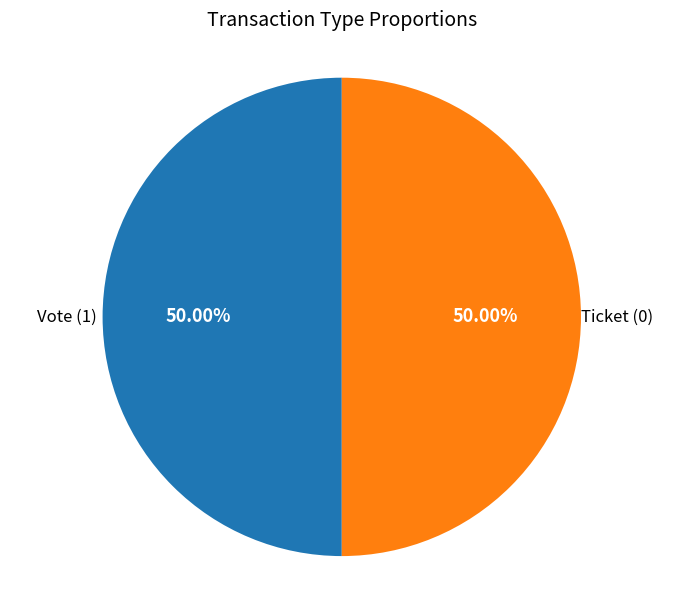

How many segments does this pie chart have?

2